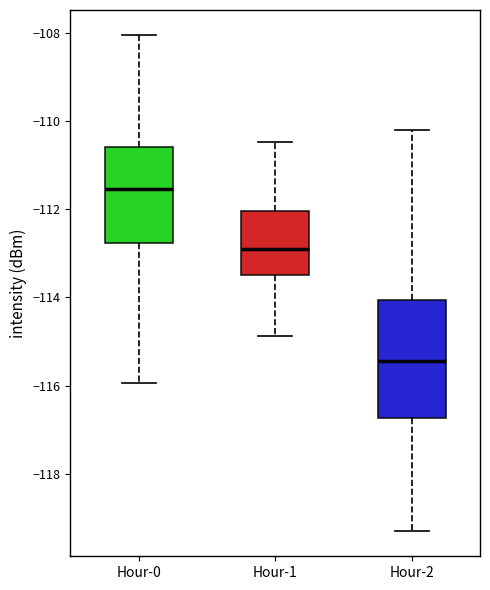

Where does the lower whisker of the box for Hour-2 end on the y-axis? The values are not printed on the chart, so give them approximately, as read against the axis.

-119.2